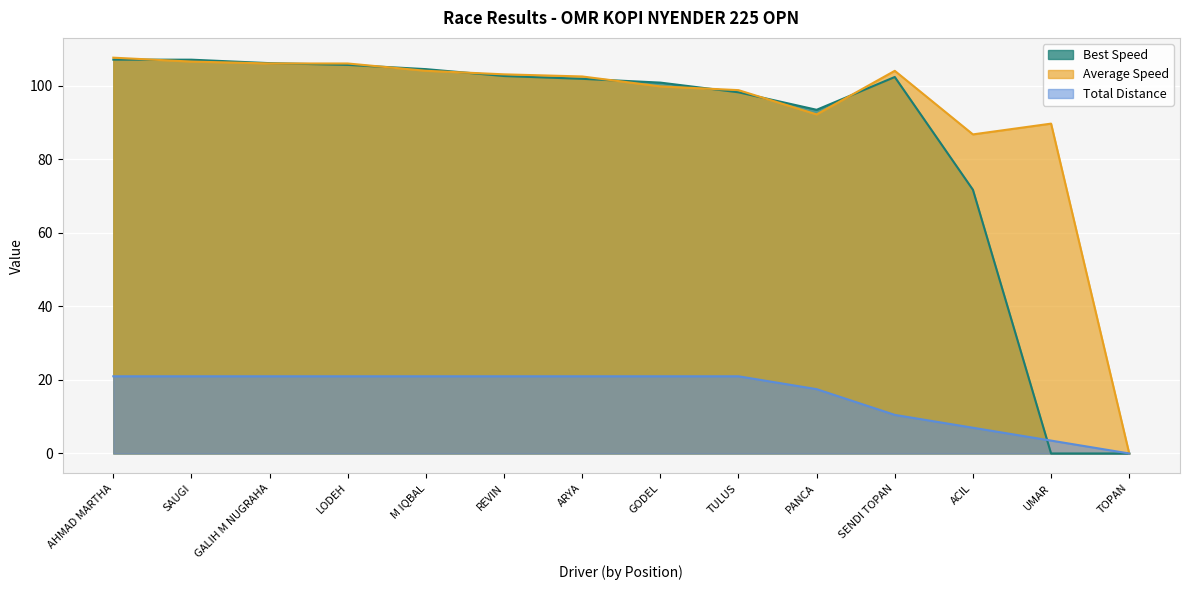

How many lines are shown in the chart?

3